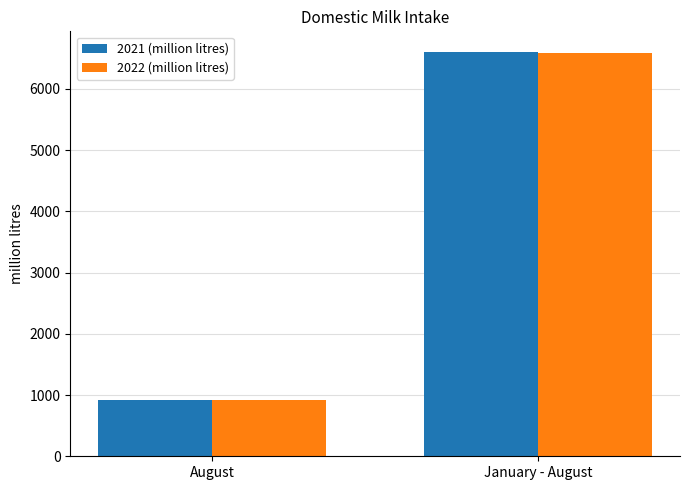

Is the value of 2022 (million litres) at January - August greater than the value of 2021 (million litres) at August?

Yes